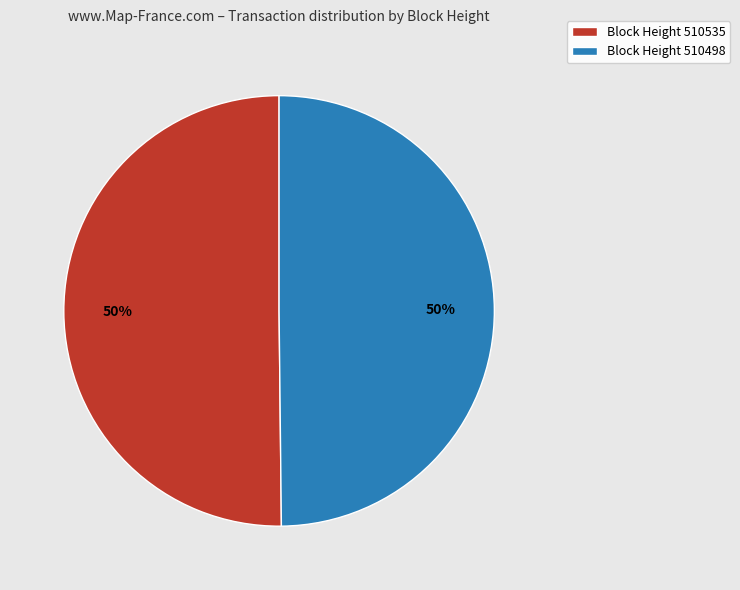

Combined, do Block Height 510535 and Block Height 510498 account for over 50%?

Yes